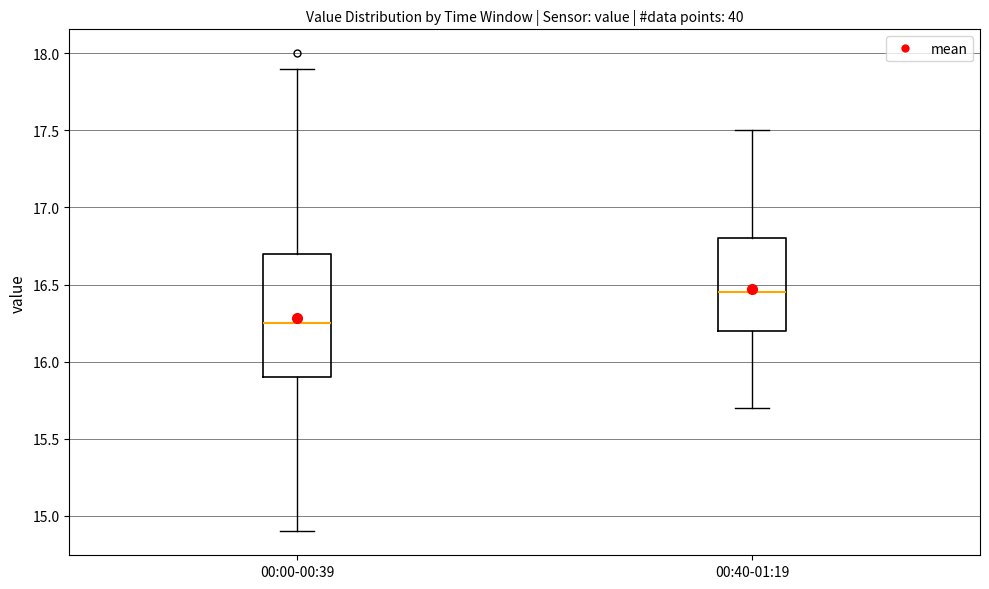

Where does the median line of the box for 00:40-01:19 sit on the y-axis? The values are not printed on the chart, so give them approximately, as read against the axis.

16.45